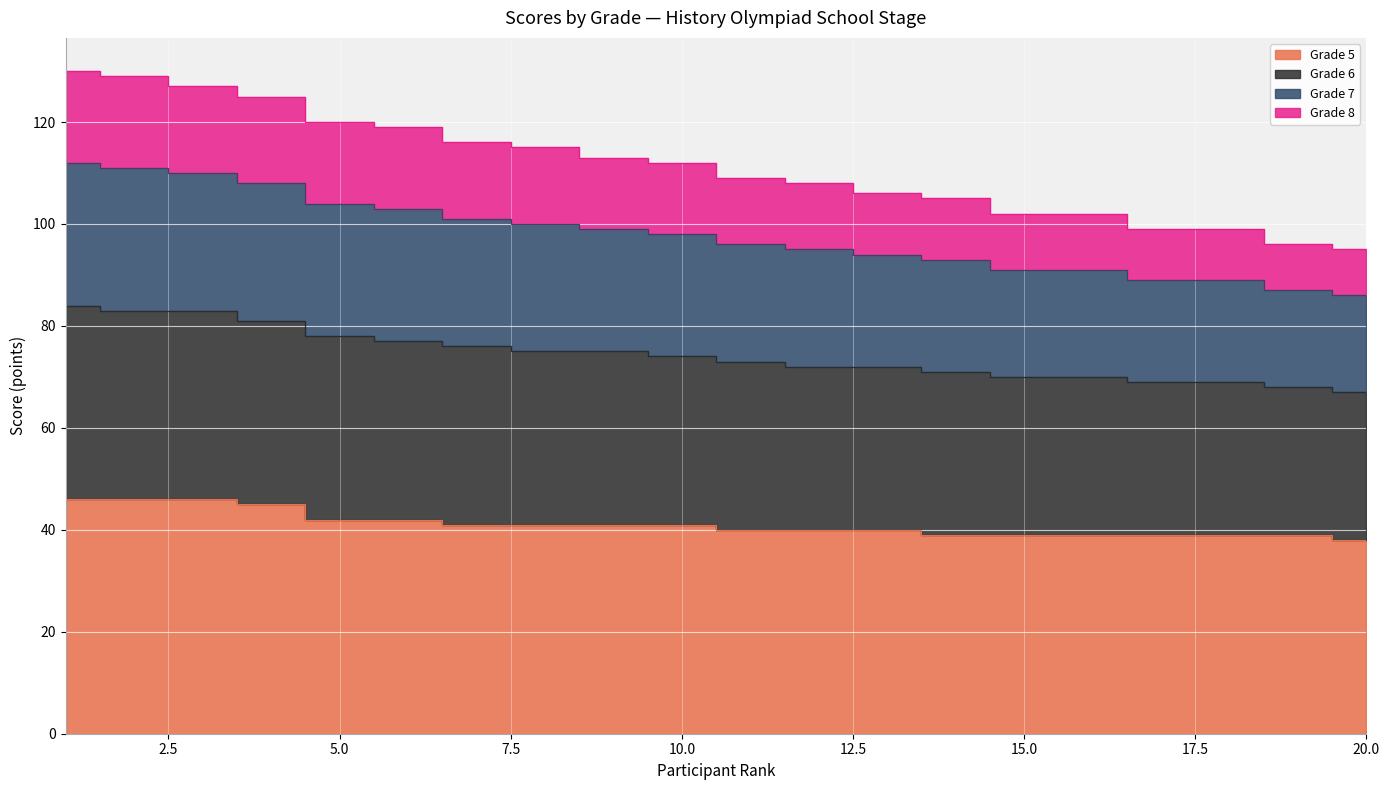

What is the sum of all 7 values?

1957